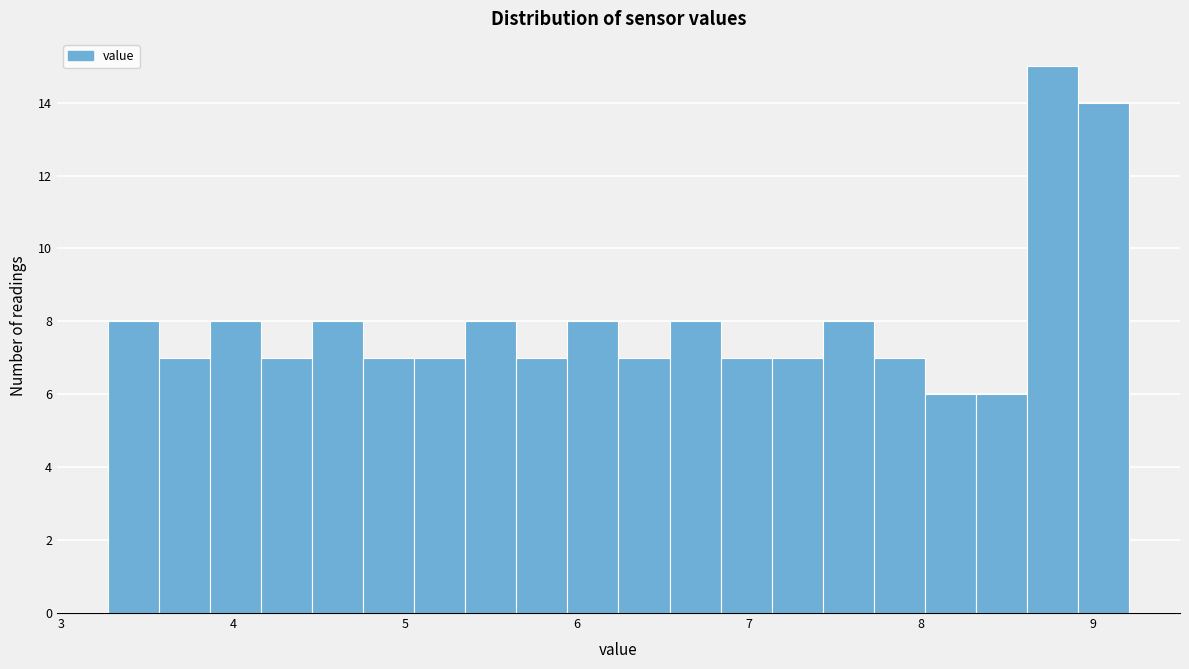

Read against the x-axis, roughly where is the centre of the tallest bar?

8.8